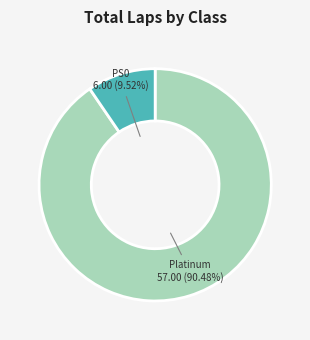

Is there a majority slice in this chart?

Yes